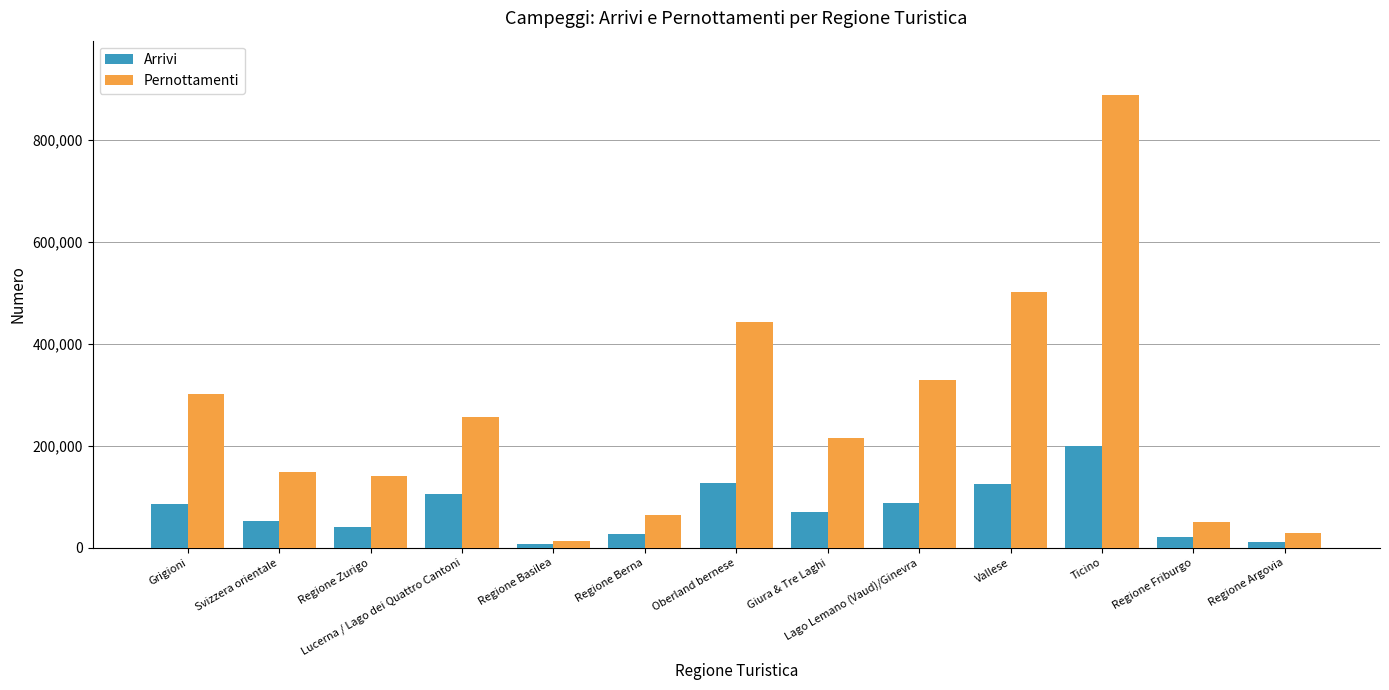

What is the maximum value for Pernottamenti?

888243